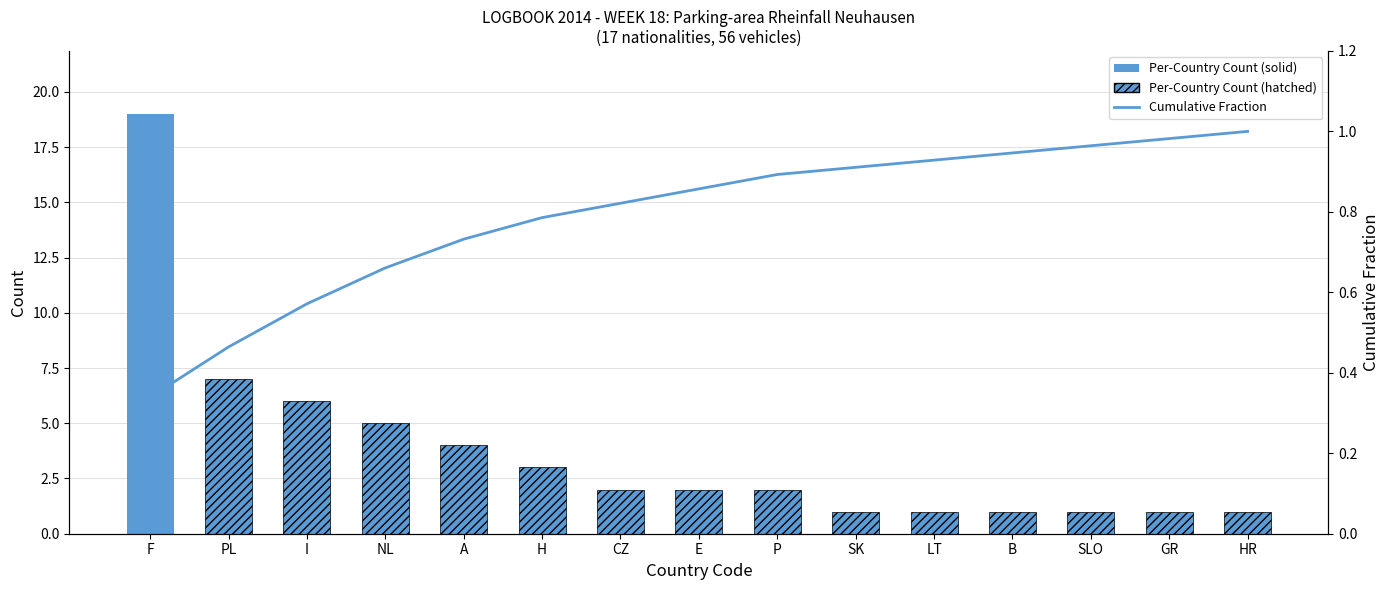

True or false: the data shows 0.9 at E.

True